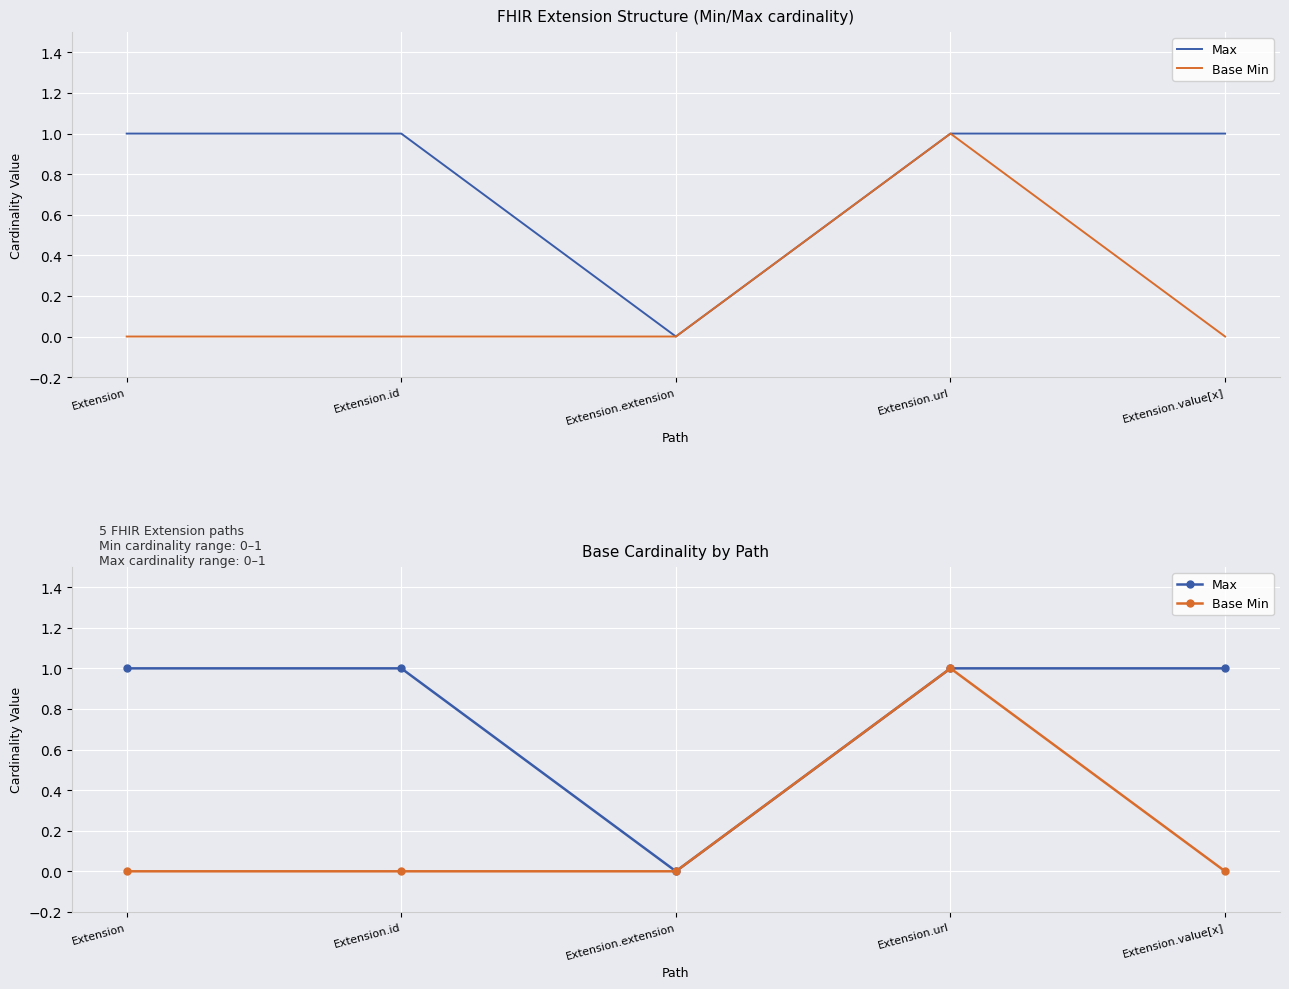

Which category has the lowest value in the Base Min series?

Extension